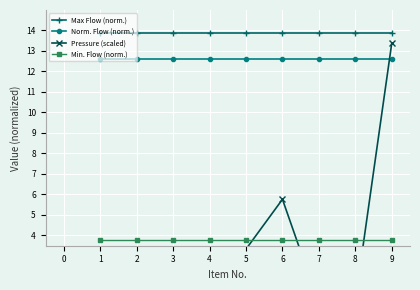

The Min. Flow (norm.) series shows 0.9 at 8. True or false?

False